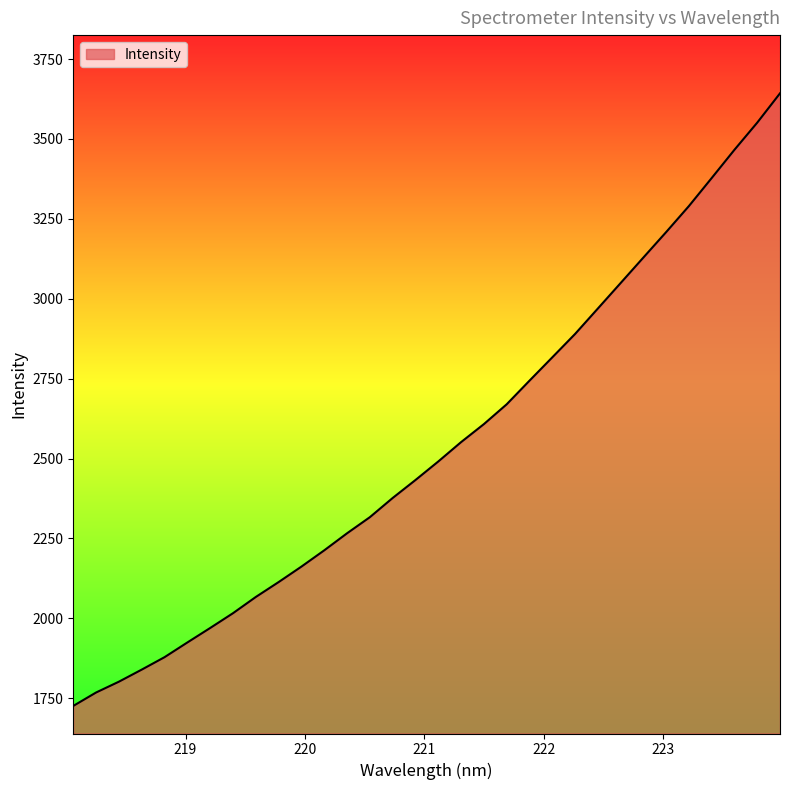

What is the greatest value displayed?

3642.7